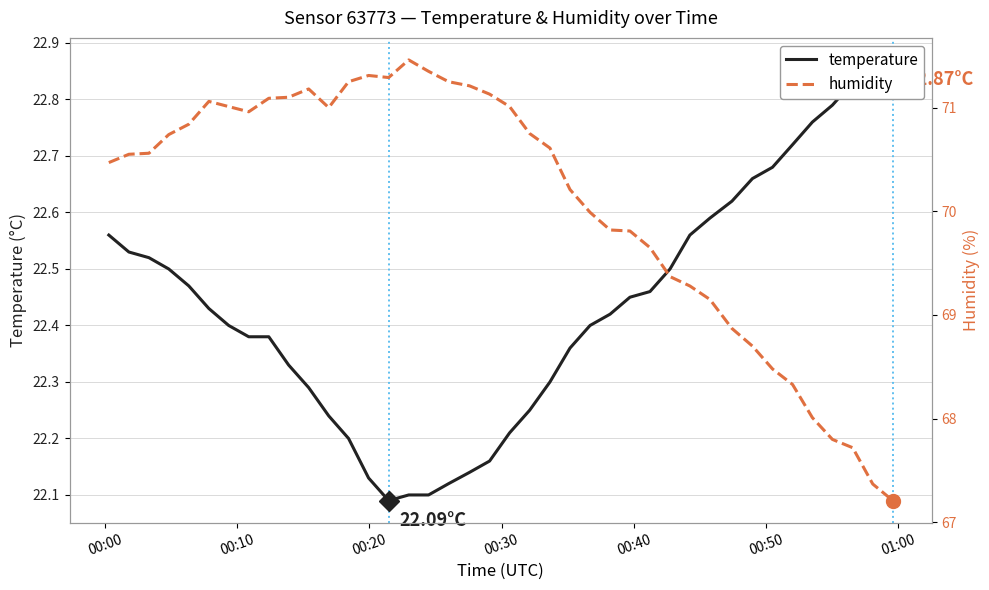

At 00:50, list the series in order from largest to smallest.

humidity, temperature